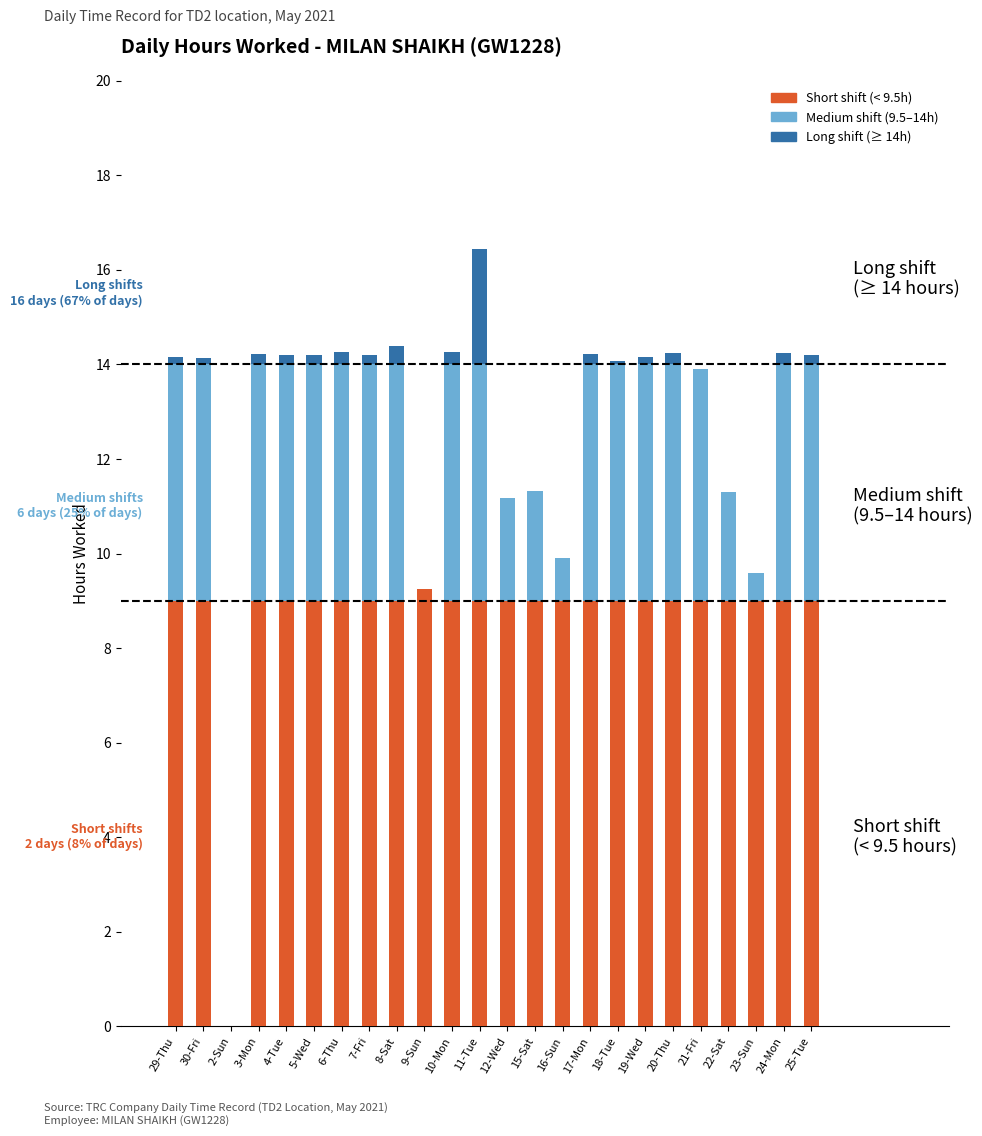

At which category is the sum across all series the highest?

11-Tue